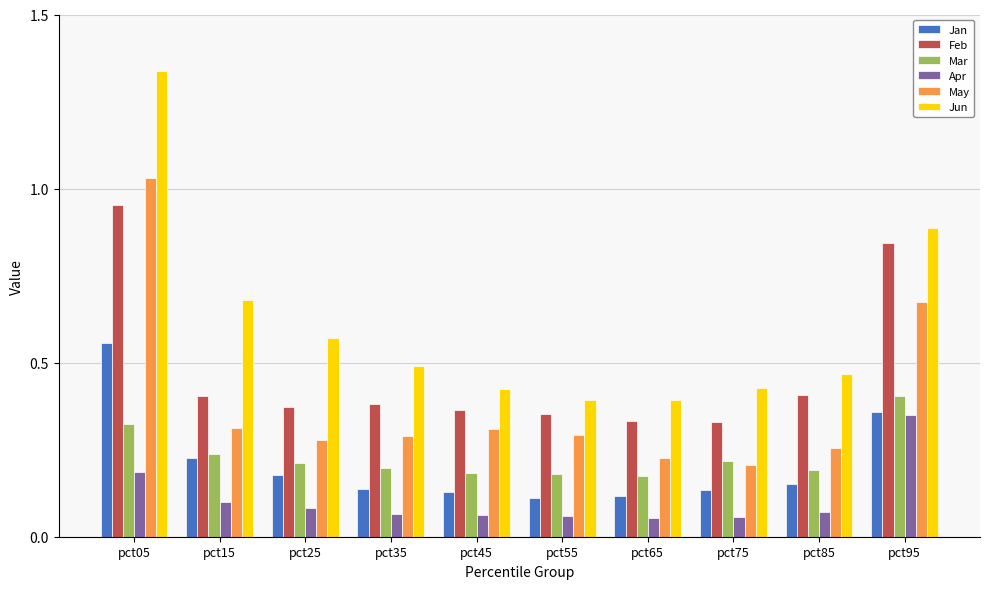

Are the bars grouped side by side (vs. stacked)?

Yes